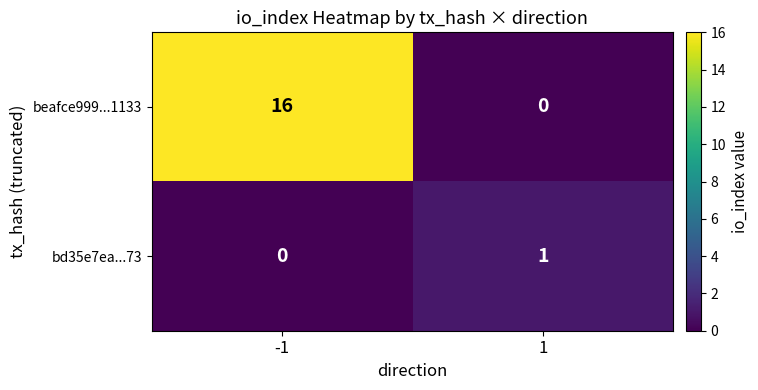

What value does the beafce999...1133 series have at -1?

16